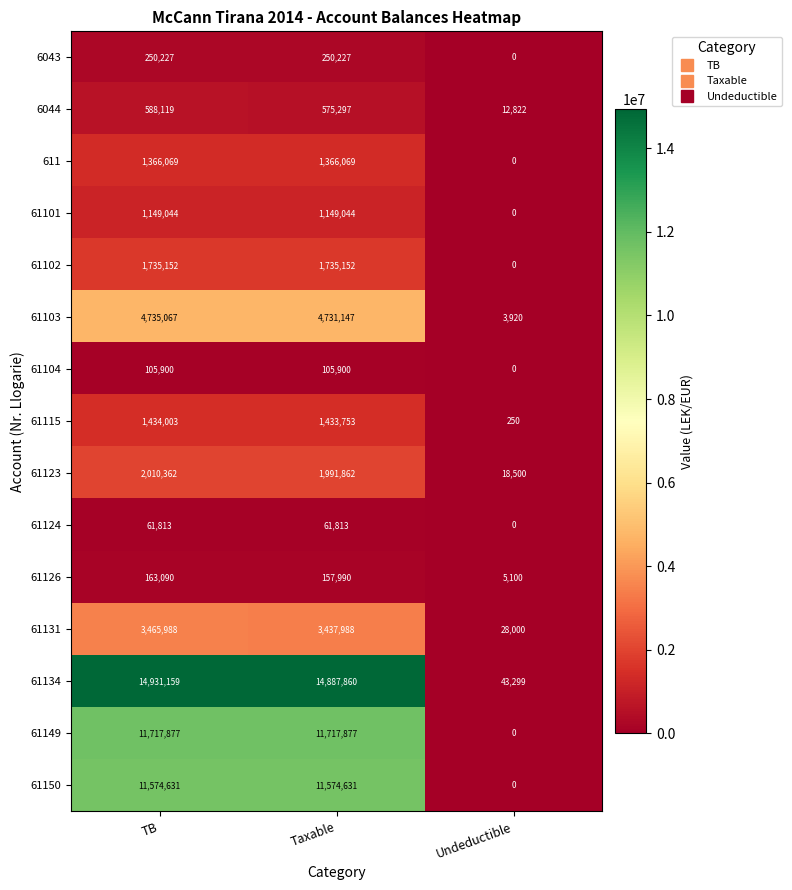

Between TB and Taxable, which series saw the biggest shift?

61134